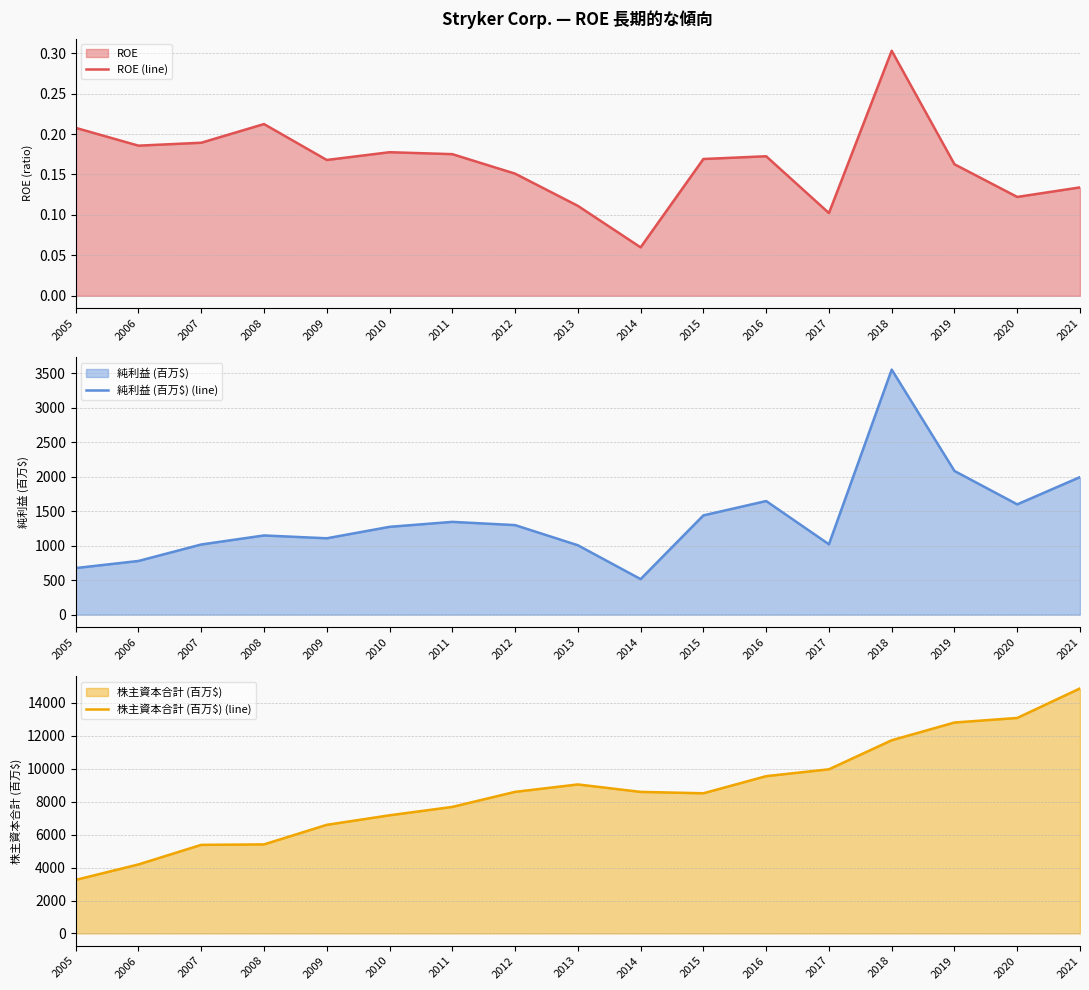

The value of ROE (line) at 2018 is 0.3. True or false?

True